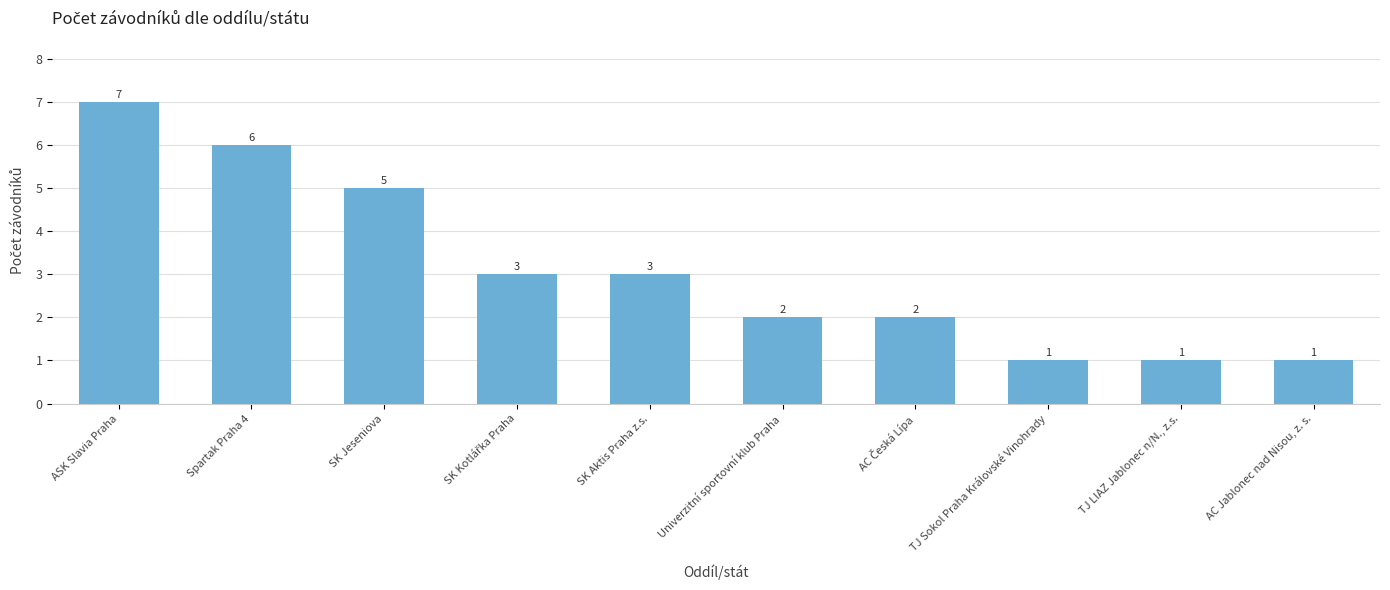

The value at AC Jablonec nad Nisou, z. s. is 2. True or false?

False